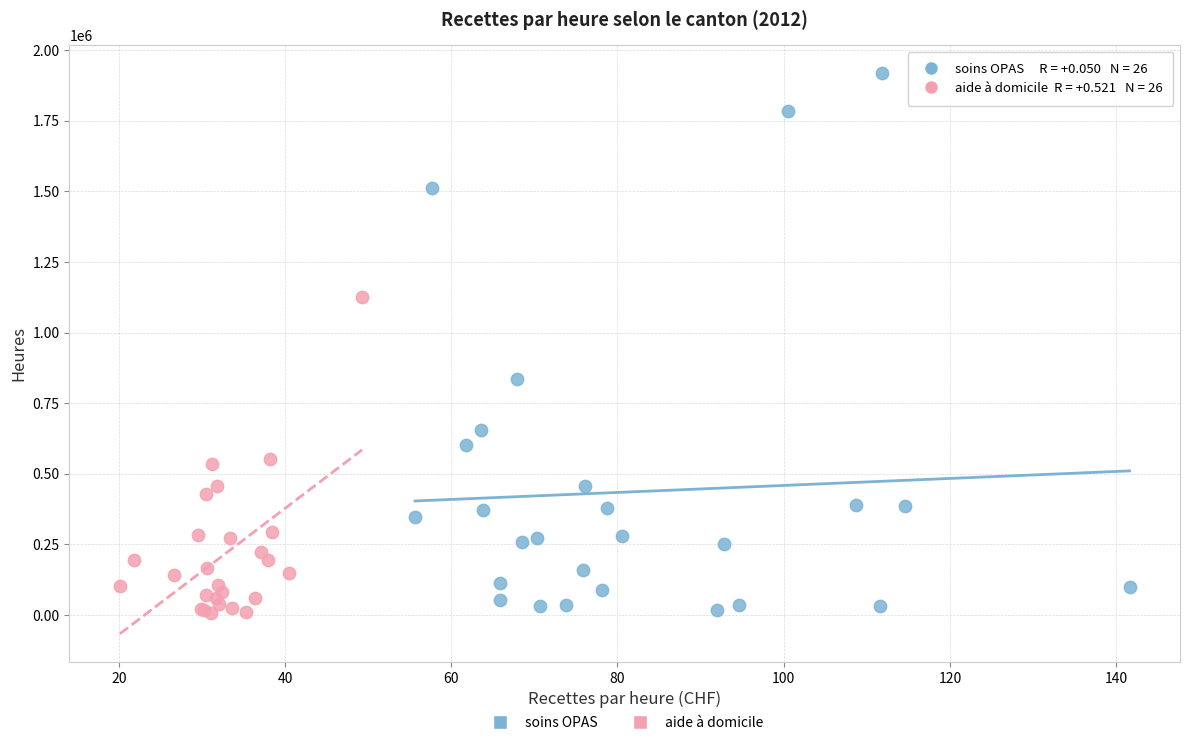

Which series has the largest Y range (max minus min)?

soins OPAS